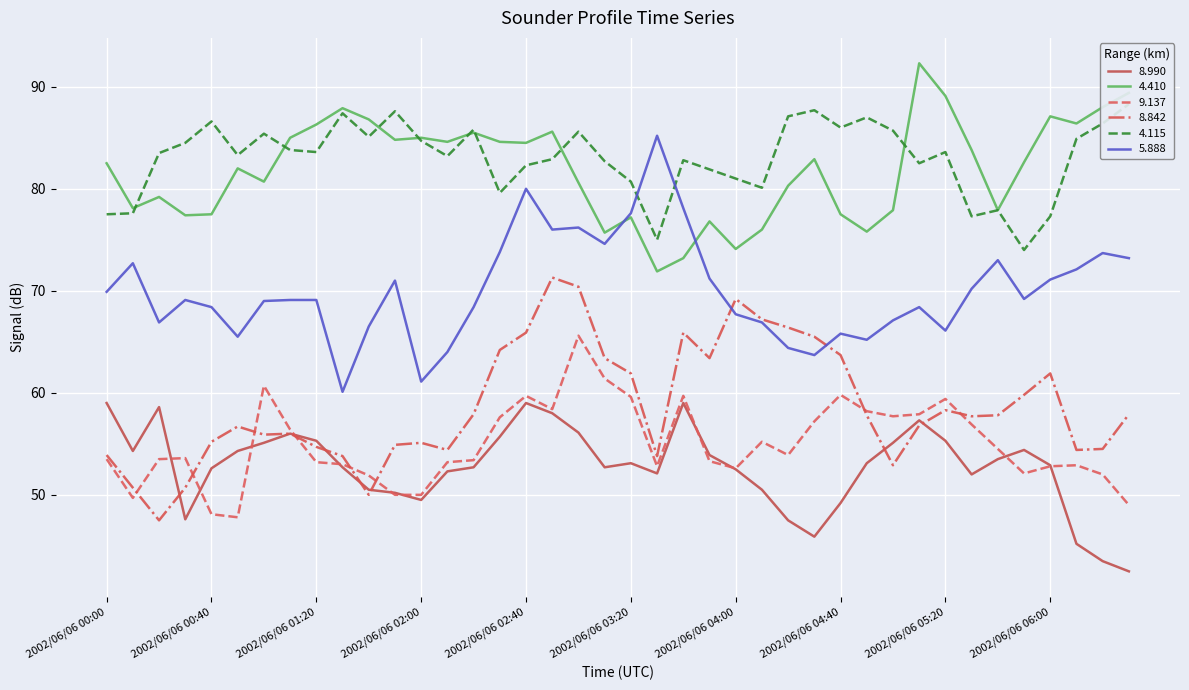

Reading left to right, extract all data points from this chart.

8.990: 2002/06/06 00:00=59.0	2002/06/06 00:10=54.3	2002/06/06 00:20=58.6	2002/06/06 00:30=47.6	2002/06/06 00:40=52.6	2002/06/06 00:50=54.3	2002/06/06 01:00=55.1	2002/06/06 01:10=56.0	2002/06/06 01:20=55.3	2002/06/06 01:30=52.7	2002/06/06 01:40=50.5	2002/06/06 01:50=50.2	2002/06/06 02:00=49.5	2002/06/06 02:10=52.3	2002/06/06 02:20=52.7	2002/06/06 02:30=55.7	2002/06/06 02:40=59.0	2002/06/06 02:50=58.0	2002/06/06 03:00=56.1	2002/06/06 03:10=52.7	2002/06/06 03:20=53.1	2002/06/06 03:30=52.1	2002/06/06 03:40=59.0	2002/06/06 03:50=53.9	2002/06/06 04:00=52.5	2002/06/06 04:10=50.5	2002/06/06 04:20=47.5	2002/06/06 04:30=45.9	2002/06/06 04:40=49.2	2002/06/06 04:50=53.1	2002/06/06 05:00=55.1	2002/06/06 05:10=57.3	2002/06/06 05:20=55.3	2002/06/06 05:30=52.0	2002/06/06 05:40=53.5	2002/06/06 05:50=54.4	2002/06/06 06:00=52.9	2002/06/06 06:10=45.2	2002/06/06 06:20=43.5	2002/06/06 06:30=42.5
4.410: 2002/06/06 00:00=82.5	2002/06/06 00:10=78.1	2002/06/06 00:20=79.2	2002/06/06 00:30=77.4	2002/06/06 00:40=77.5	2002/06/06 00:50=82.0	2002/06/06 01:00=80.7	2002/06/06 01:10=85.0	2002/06/06 01:20=86.3	2002/06/06 01:30=87.9	2002/06/06 01:40=86.8	2002/06/06 01:50=84.8	2002/06/06 02:00=85.0	2002/06/06 02:10=84.6	2002/06/06 02:20=85.5	2002/06/06 02:30=84.6	2002/06/06 02:40=84.5	2002/06/06 02:50=85.6	2002/06/06 03:00=80.6	2002/06/06 03:10=75.7	2002/06/06 03:20=77.2	2002/06/06 03:30=71.9	2002/06/06 03:40=73.2	2002/06/06 03:50=76.8	2002/06/06 04:00=74.1	2002/06/06 04:10=76.0	2002/06/06 04:20=80.3	2002/06/06 04:30=82.9	2002/06/06 04:40=77.5	2002/06/06 04:50=75.8	2002/06/06 05:00=77.9	2002/06/06 05:10=92.3	2002/06/06 05:20=89.1	2002/06/06 05:30=83.8	2002/06/06 05:40=77.9	2002/06/06 05:50=82.6	2002/06/06 06:00=87.1	2002/06/06 06:10=86.4	2002/06/06 06:20=88.0	2002/06/06 06:30=89.4
9.137: 2002/06/06 00:00=53.5	2002/06/06 00:10=49.7	2002/06/06 00:20=53.5	2002/06/06 00:30=53.6	2002/06/06 00:40=48.1	2002/06/06 00:50=47.8	2002/06/06 01:00=60.7	2002/06/06 01:10=56.4	2002/06/06 01:20=53.2	2002/06/06 01:30=53.0	2002/06/06 01:40=51.9	2002/06/06 01:50=50.0	2002/06/06 02:00=50.0	2002/06/06 02:10=53.2	2002/06/06 02:20=53.4	2002/06/06 02:30=57.6	2002/06/06 02:40=59.7	2002/06/06 02:50=58.4	2002/06/06 03:00=65.6	2002/06/06 03:10=61.4	2002/06/06 03:20=59.6	2002/06/06 03:30=52.8	2002/06/06 03:40=59.7	2002/06/06 03:50=53.3	2002/06/06 04:00=52.6	2002/06/06 04:10=55.2	2002/06/06 04:20=53.9	2002/06/06 04:30=57.2	2002/06/06 04:40=59.8	2002/06/06 04:50=58.2	2002/06/06 05:00=57.7	2002/06/06 05:10=57.9	2002/06/06 05:20=59.4	2002/06/06 05:30=56.9	2002/06/06 05:40=54.5	2002/06/06 05:50=52.1	2002/06/06 06:00=52.8	2002/06/06 06:10=52.9	2002/06/06 06:20=52.0	2002/06/06 06:30=49.0
8.842: 2002/06/06 00:00=53.9	2002/06/06 00:10=50.7	2002/06/06 00:20=47.5	2002/06/06 00:30=50.7	2002/06/06 00:40=55.2	2002/06/06 00:50=56.7	2002/06/06 01:00=55.9	2002/06/06 01:10=56.0	2002/06/06 01:20=54.7	2002/06/06 01:30=53.8	2002/06/06 01:40=50.0	2002/06/06 01:50=54.9	2002/06/06 02:00=55.1	2002/06/06 02:10=54.4	2002/06/06 02:20=57.9	2002/06/06 02:30=64.2	2002/06/06 02:40=65.9	2002/06/06 02:50=71.3	2002/06/06 03:00=70.4	2002/06/06 03:10=63.4	2002/06/06 03:20=61.9	2002/06/06 03:30=53.8	2002/06/06 03:40=65.9	2002/06/06 03:50=63.4	2002/06/06 04:00=69.2	2002/06/06 04:10=67.2	2002/06/06 04:20=66.4	2002/06/06 04:30=65.5	2002/06/06 04:40=63.7	2002/06/06 04:50=57.8	2002/06/06 05:00=52.9	2002/06/06 05:10=56.8	2002/06/06 05:20=58.3	2002/06/06 05:30=57.7	2002/06/06 05:40=57.8	2002/06/06 05:50=59.8	2002/06/06 06:00=61.9	2002/06/06 06:10=54.4	2002/06/06 06:20=54.5	2002/06/06 06:30=57.9
4.115: 2002/06/06 00:00=77.5	2002/06/06 00:10=77.6	2002/06/06 00:20=83.5	2002/06/06 00:30=84.5	2002/06/06 00:40=86.6	2002/06/06 00:50=83.3	2002/06/06 01:00=85.4	2002/06/06 01:10=83.8	2002/06/06 01:20=83.6	2002/06/06 01:30=87.4	2002/06/06 01:40=85.1	2002/06/06 01:50=87.6	2002/06/06 02:00=84.7	2002/06/06 02:10=83.2	2002/06/06 02:20=85.8	2002/06/06 02:30=79.6	2002/06/06 02:40=82.3	2002/06/06 02:50=82.9	2002/06/06 03:00=85.6	2002/06/06 03:10=82.7	2002/06/06 03:20=80.7	2002/06/06 03:30=75.0	2002/06/06 03:40=82.8	2002/06/06 03:50=81.9	2002/06/06 04:00=81.0	2002/06/06 04:10=80.1	2002/06/06 04:20=87.1	2002/06/06 04:30=87.7	2002/06/06 04:40=86.0	2002/06/06 04:50=87.0	2002/06/06 05:00=85.7	2002/06/06 05:10=82.5	2002/06/06 05:20=83.6	2002/06/06 05:30=77.3	2002/06/06 05:40=77.9	2002/06/06 05:50=74.0	2002/06/06 06:00=77.3	2002/06/06 06:10=84.9	2002/06/06 06:20=86.4	2002/06/06 06:30=88.3
5.888: 2002/06/06 00:00=69.9	2002/06/06 00:10=72.7	2002/06/06 00:20=66.9	2002/06/06 00:30=69.1	2002/06/06 00:40=68.4	2002/06/06 00:50=65.5	2002/06/06 01:00=69.0	2002/06/06 01:10=69.1	2002/06/06 01:20=69.1	2002/06/06 01:30=60.1	2002/06/06 01:40=66.5	2002/06/06 01:50=71.0	2002/06/06 02:00=61.1	2002/06/06 02:10=64.0	2002/06/06 02:20=68.4	2002/06/06 02:30=73.8	2002/06/06 02:40=80.0	2002/06/06 02:50=76.0	2002/06/06 03:00=76.2	2002/06/06 03:10=74.6	2002/06/06 03:20=77.6	2002/06/06 03:30=85.2	2002/06/06 03:40=78.1	2002/06/06 03:50=71.2	2002/06/06 04:00=67.7	2002/06/06 04:10=66.9	2002/06/06 04:20=64.4	2002/06/06 04:30=63.7	2002/06/06 04:40=65.8	2002/06/06 04:50=65.2	2002/06/06 05:00=67.1	2002/06/06 05:10=68.4	2002/06/06 05:20=66.1	2002/06/06 05:30=70.2	2002/06/06 05:40=73.0	2002/06/06 05:50=69.2	2002/06/06 06:00=71.1	2002/06/06 06:10=72.1	2002/06/06 06:20=73.7	2002/06/06 06:30=73.2